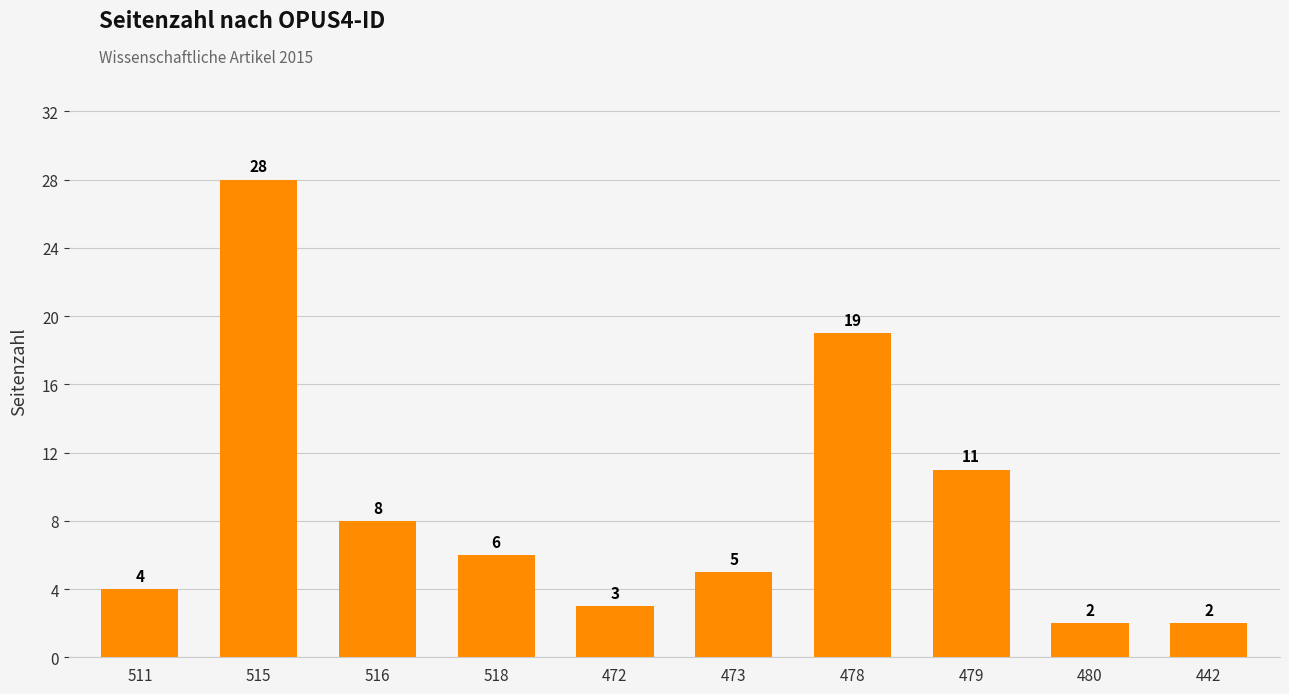

How many distinct data groups are displayed?

1